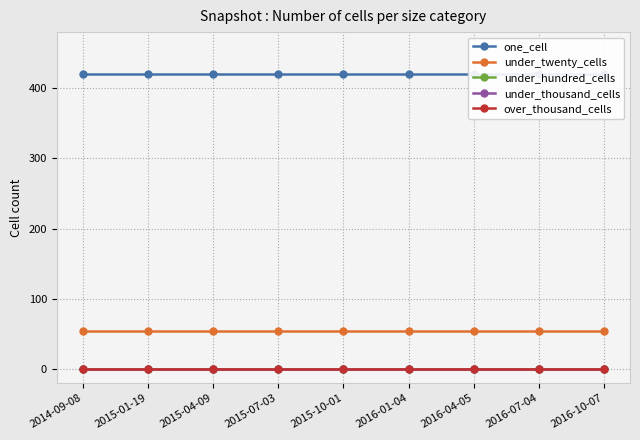

List the labels in order of under_twenty_cells value, largest first.

2014-09-08, 2015-01-19, 2015-04-09, 2015-07-03, 2015-10-01, 2016-01-04, 2016-04-05, 2016-07-04, 2016-10-07